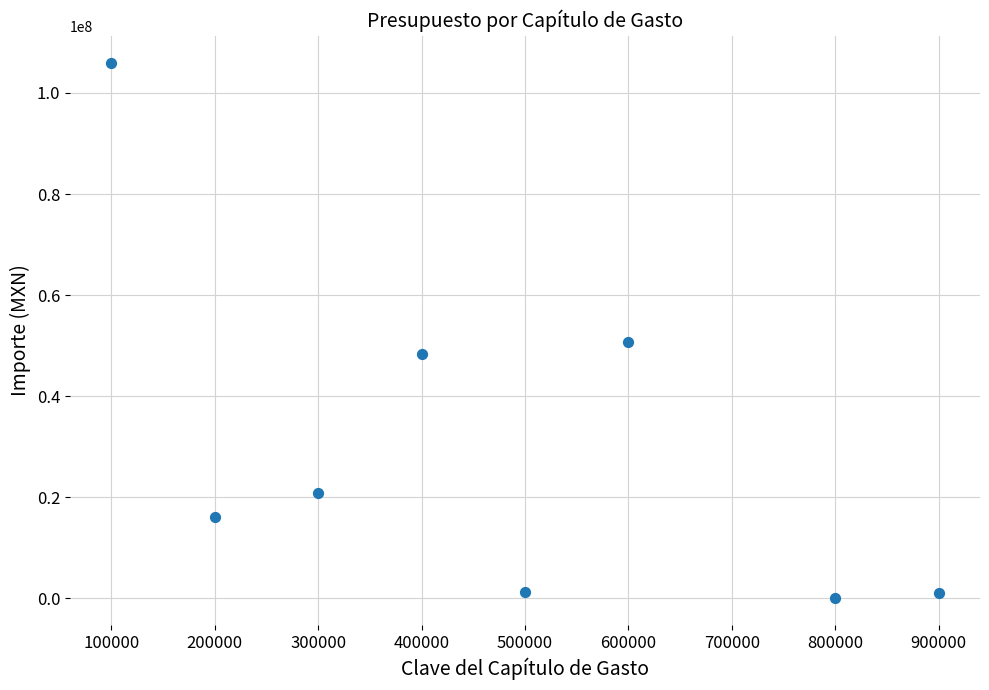

What is the range of X values (max minus min)?

800000.0